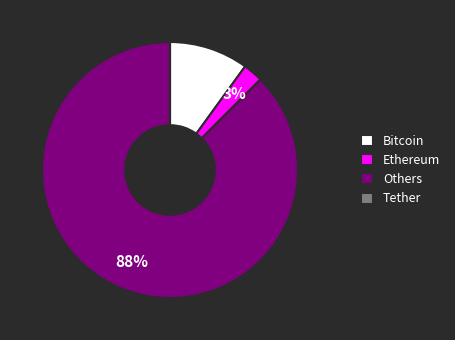

Between Ethereum and Bitcoin, which is larger?

Bitcoin